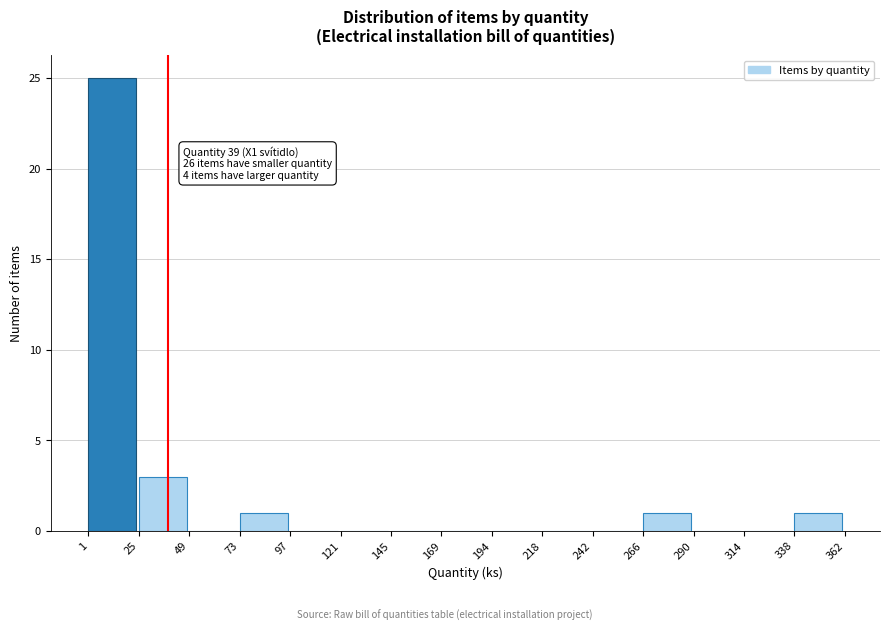

Over which range of the x-axis is the bar tallest?

1 to 25